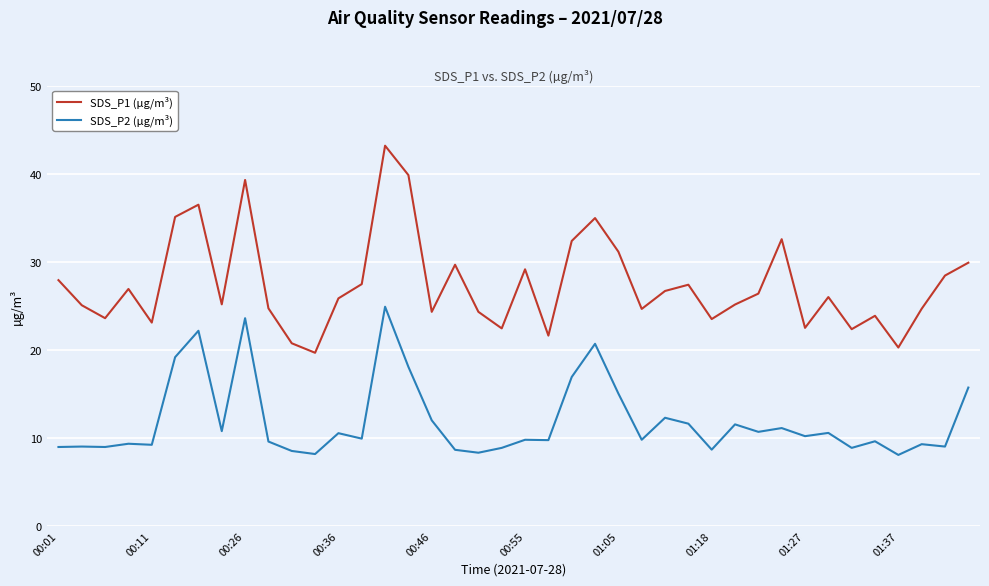

True or false: SDS_P1 (µg/m³) and SDS_P2 (µg/m³) cross at least once.

False